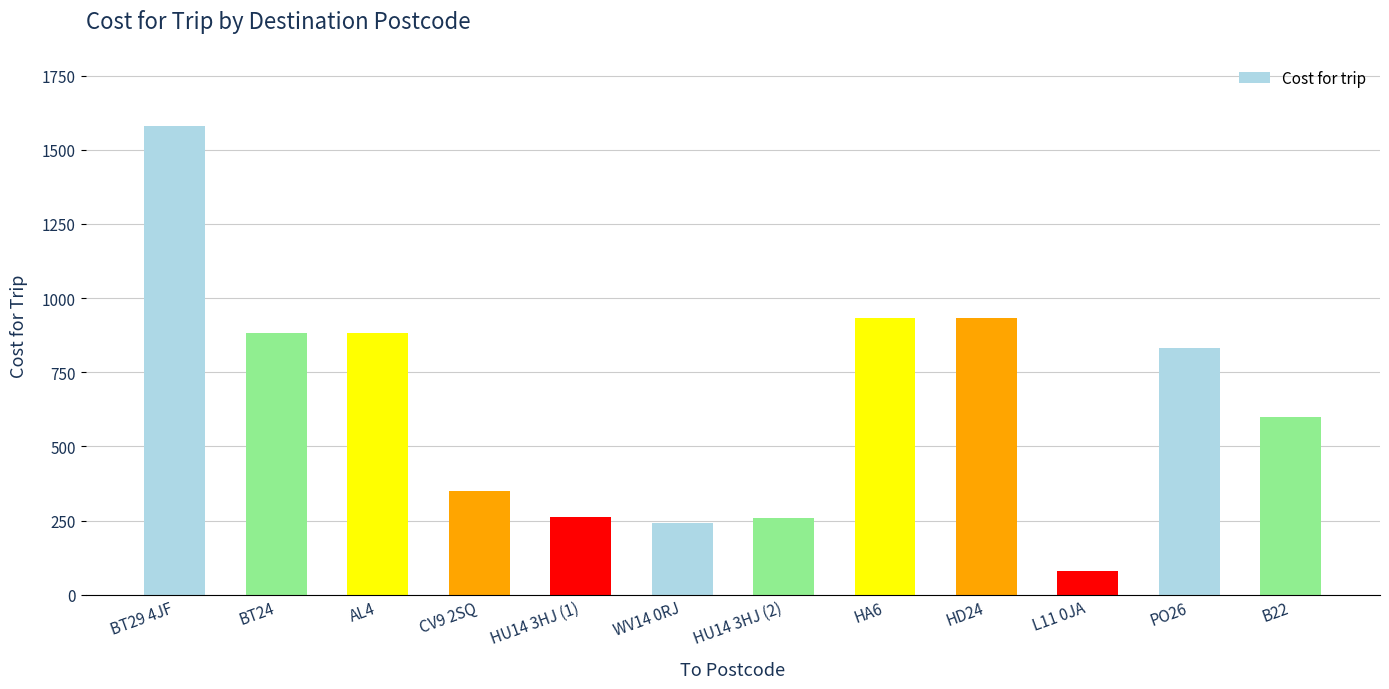

Which category has the lowest value across all series?

L11 0JA